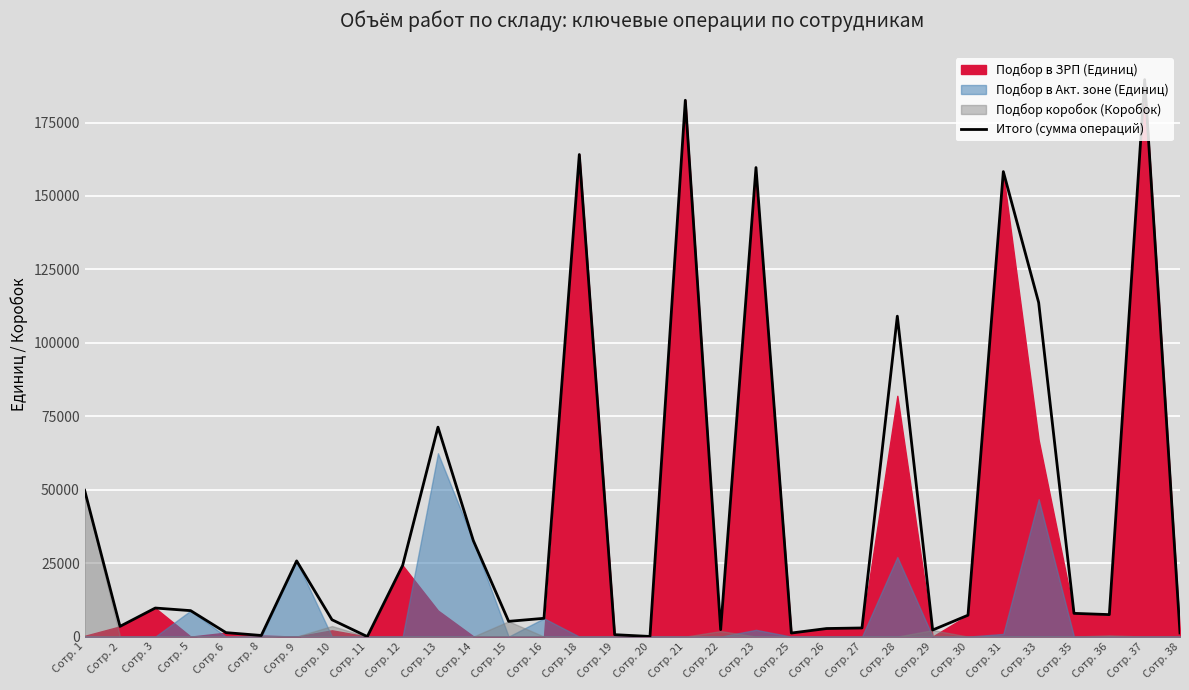

At which category does the chart reach its minimum across all series?

Сотр. 11